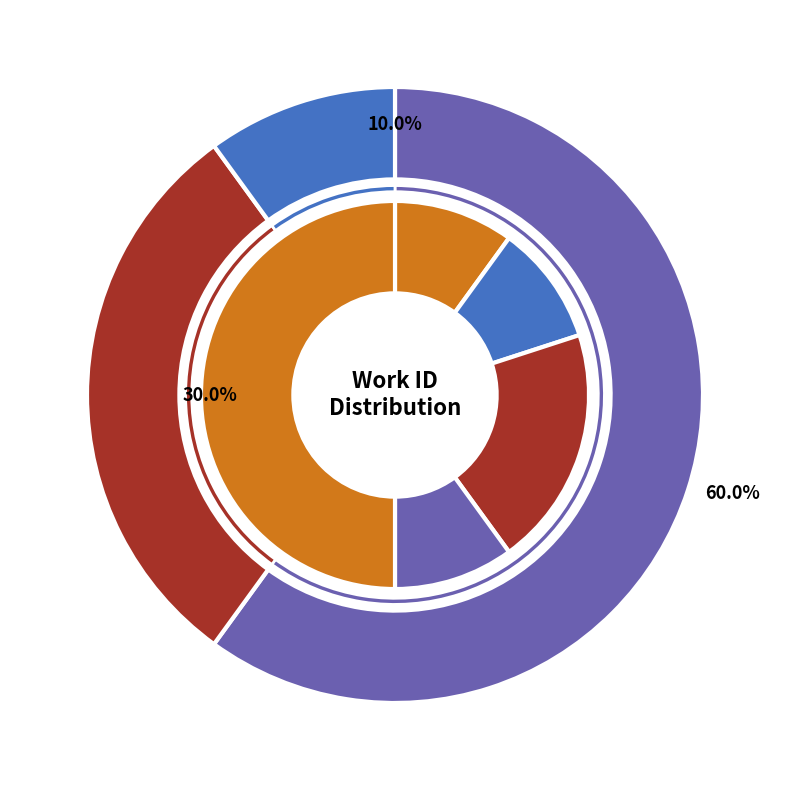

What is the ratio of the value at 11429 to the value at 22792?

0.5